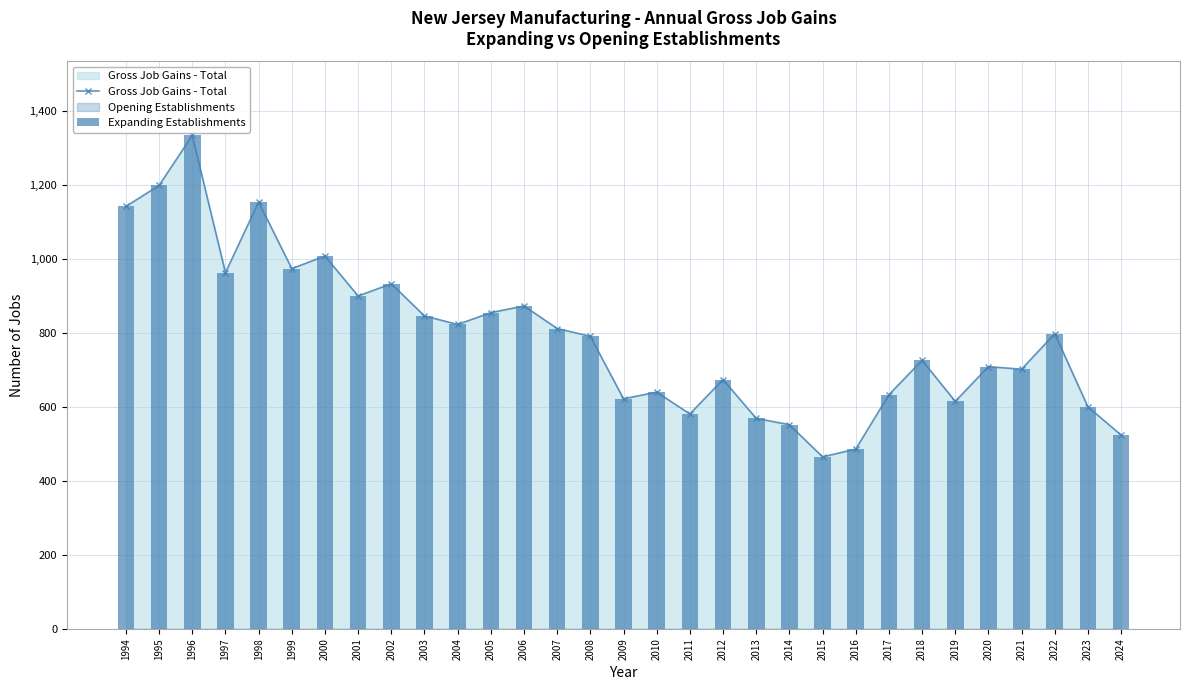

How many values in the Gross Job Gains - Total series are below 791?

15